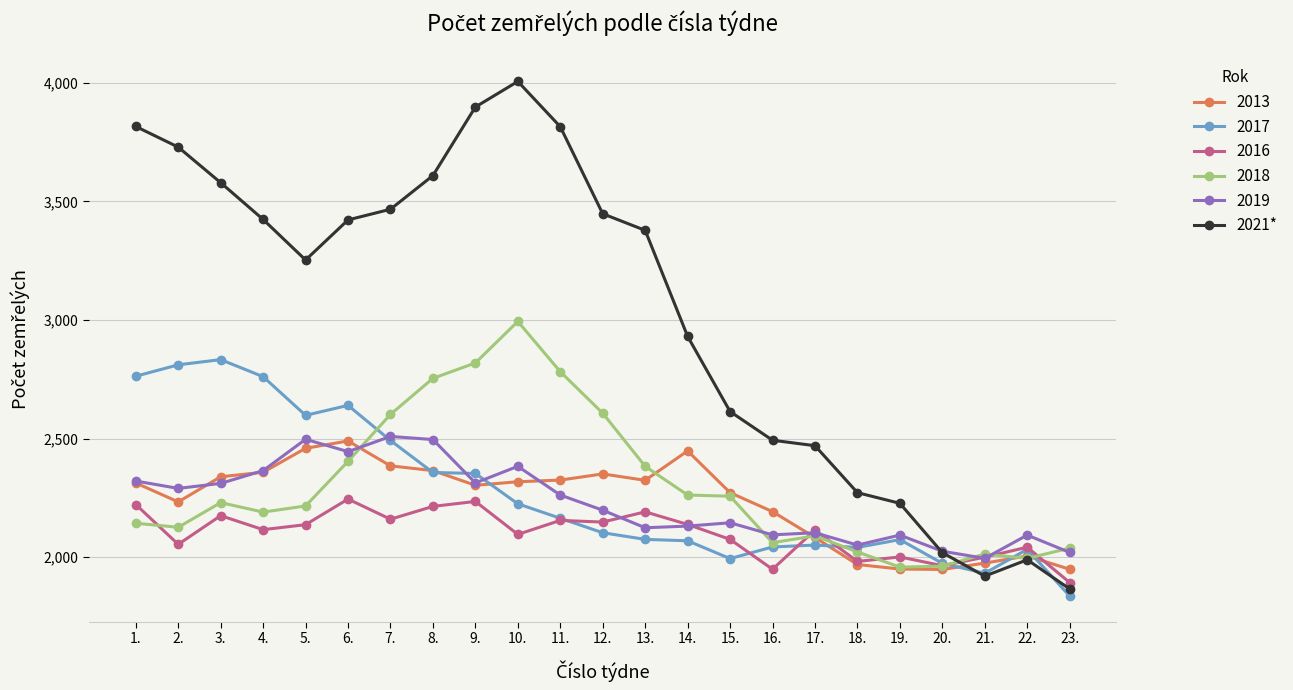

What is the difference between the highest and lowest values at 23.?

202